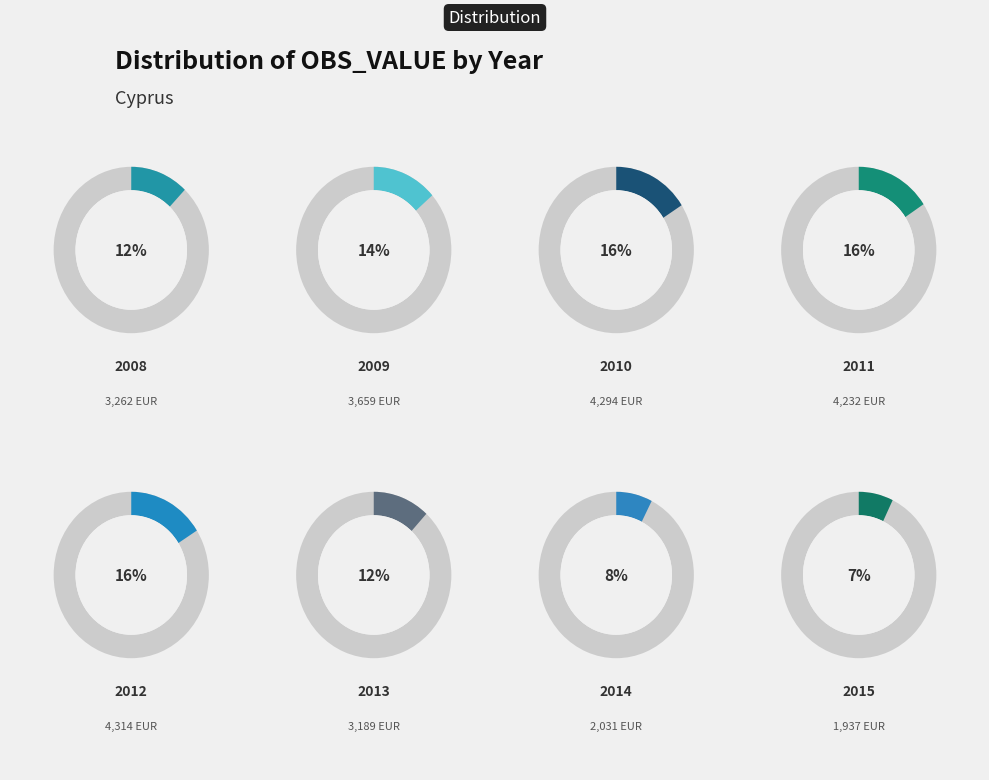

Is the sum of 2012 and 2015 greater than half?

No